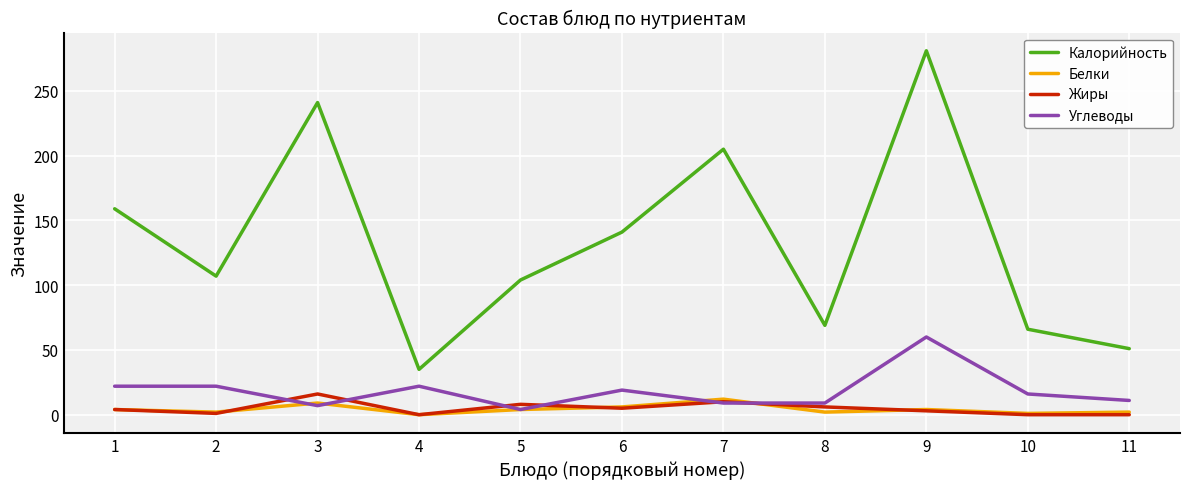

At how many categories does at least one series exceed 251?

1